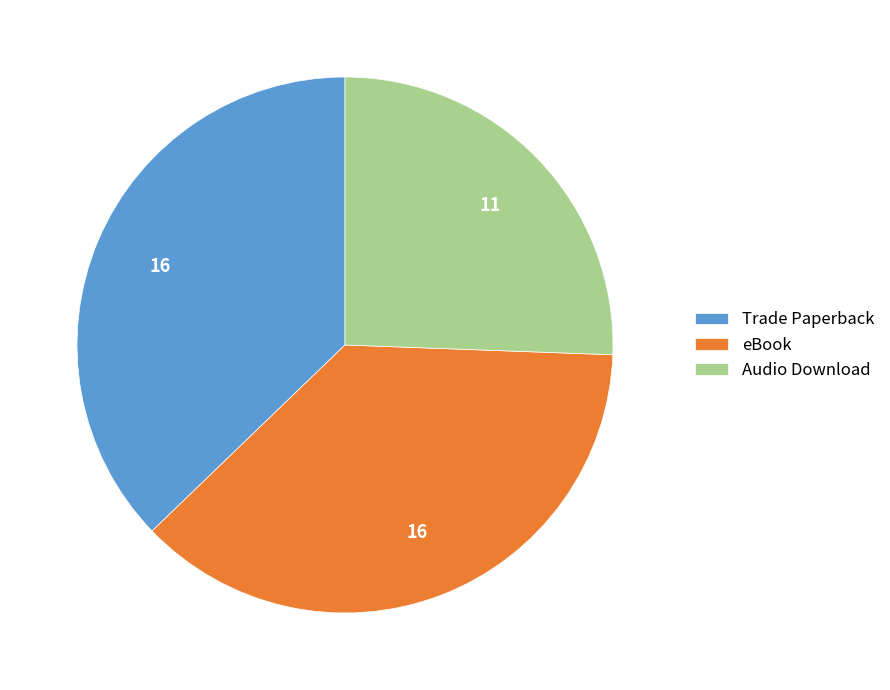

Which has a higher value, Trade Paperback or Audio Download?

Trade Paperback